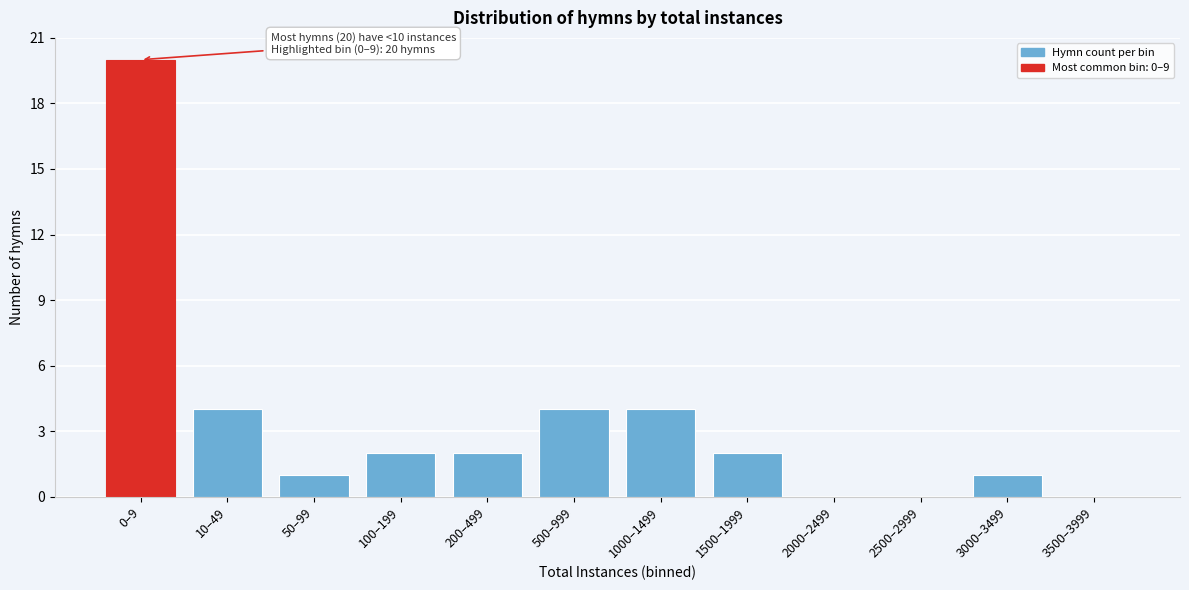

Reading left to right, what are all the values shown in this chart?

0–9=20	10–49=4	50–99=1	100–199=2	200–499=2	500–999=4	1000–1499=4	1500–1999=2	2000–2499=0	2500–2999=0	3000–3499=1	3500–3999=0